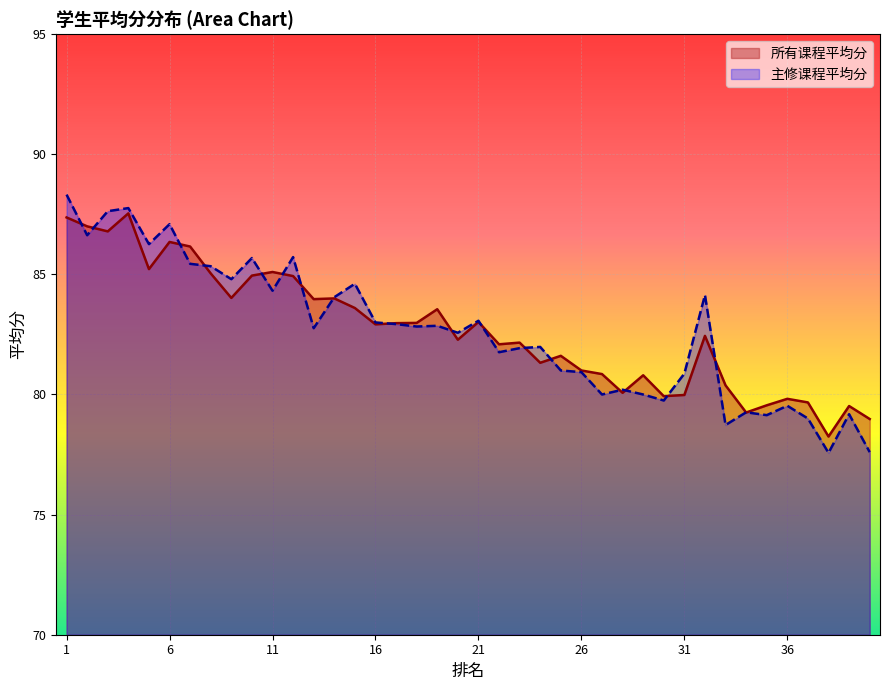

How many interior local valleys does the 所有课程平均分 series have?

12